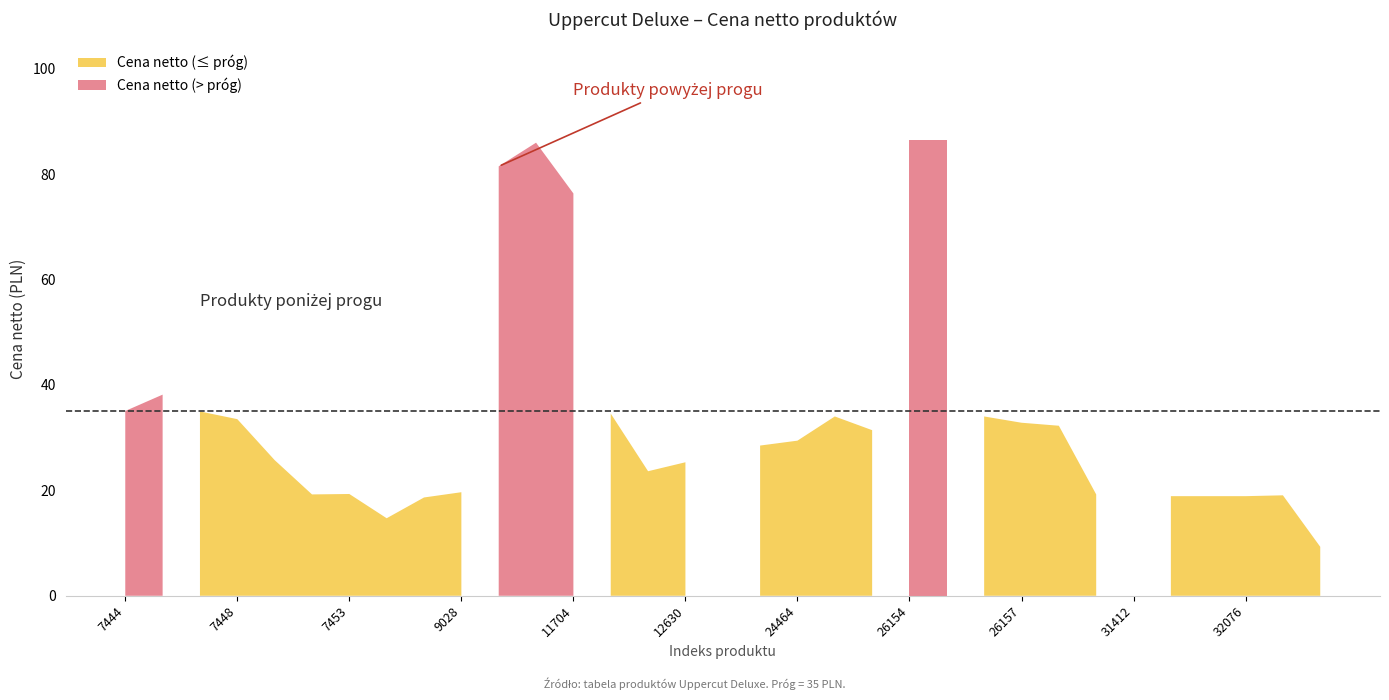

How many lines are shown in the chart?

1